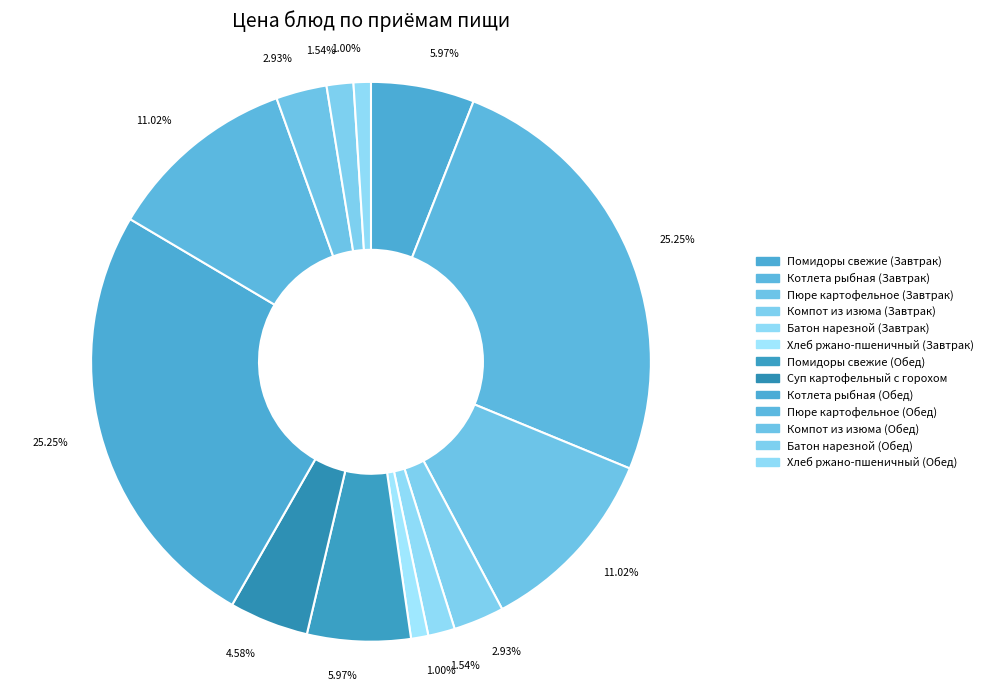

Count the number of slices in the pie.

13